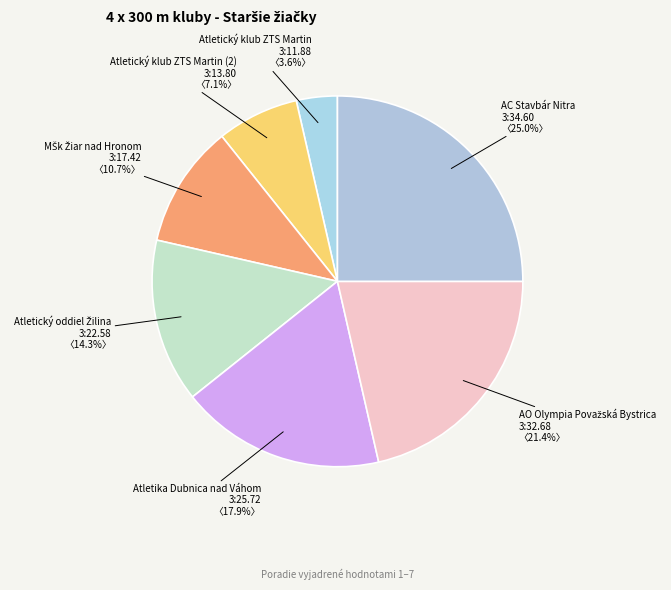

Does any single category account for the majority?

No